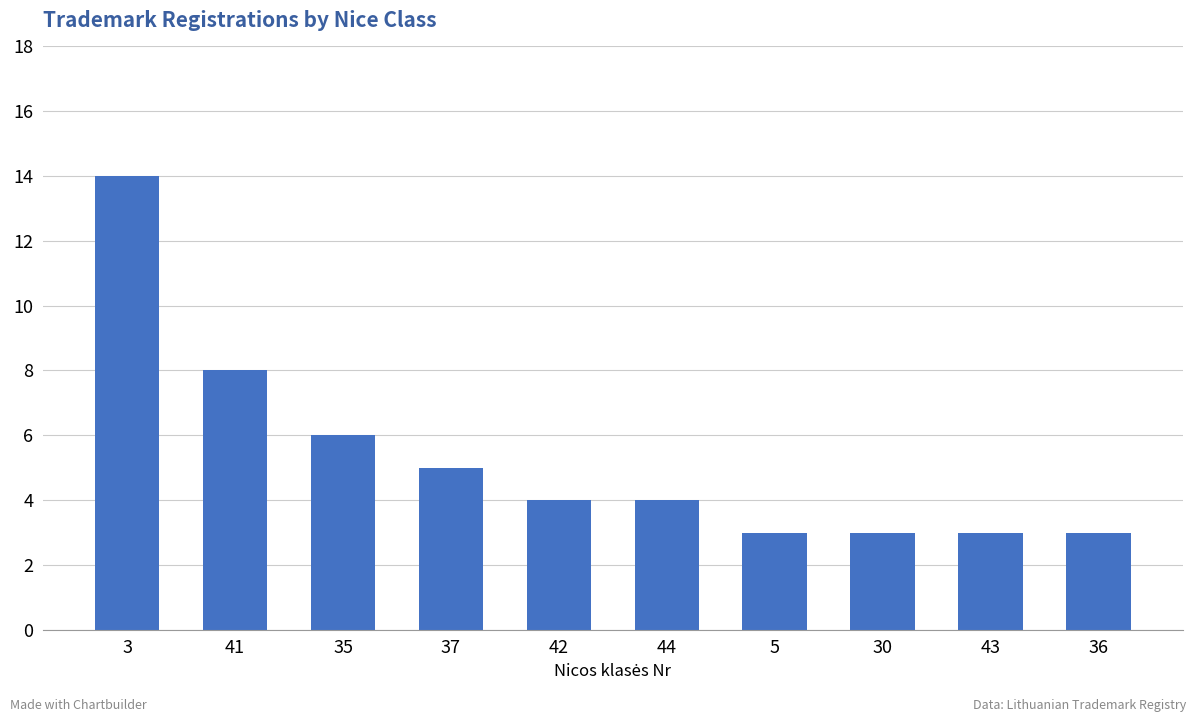

Are the bars grouped side by side (vs. stacked)?

No